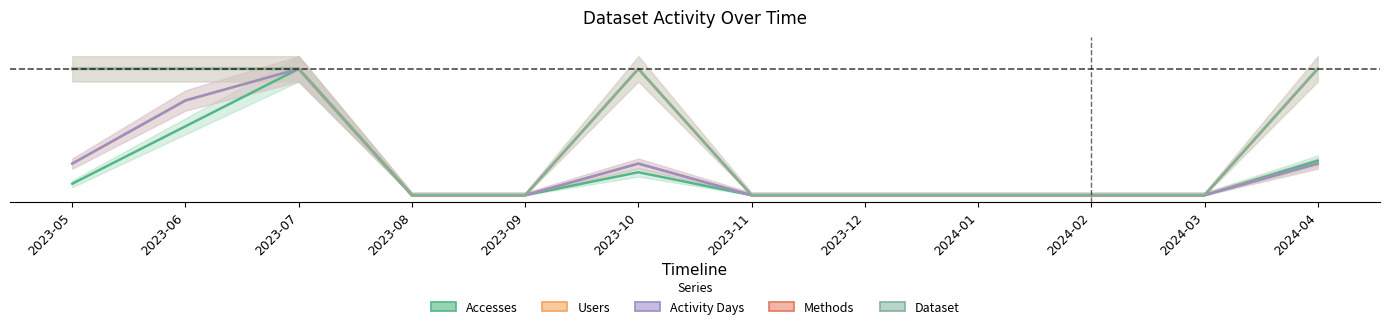

What is the label of the 9th point from the left?

2024-01